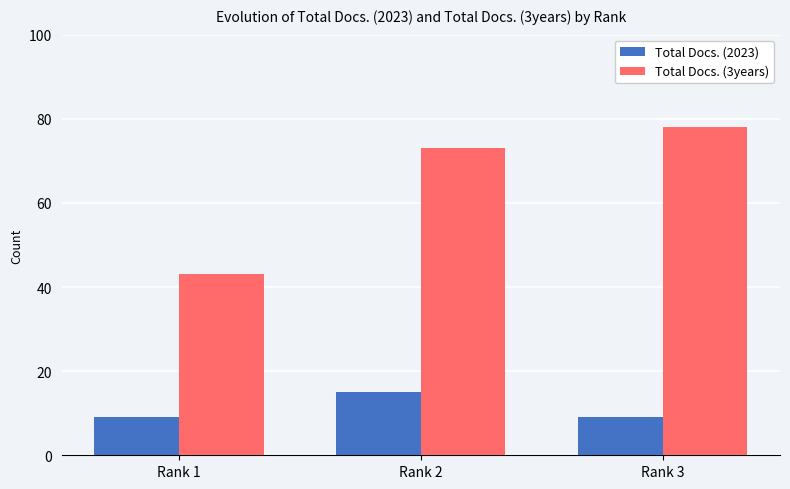

Is the value of Total Docs. (3years) at Rank 1 greater than the value of Total Docs. (2023) at Rank 1?

Yes